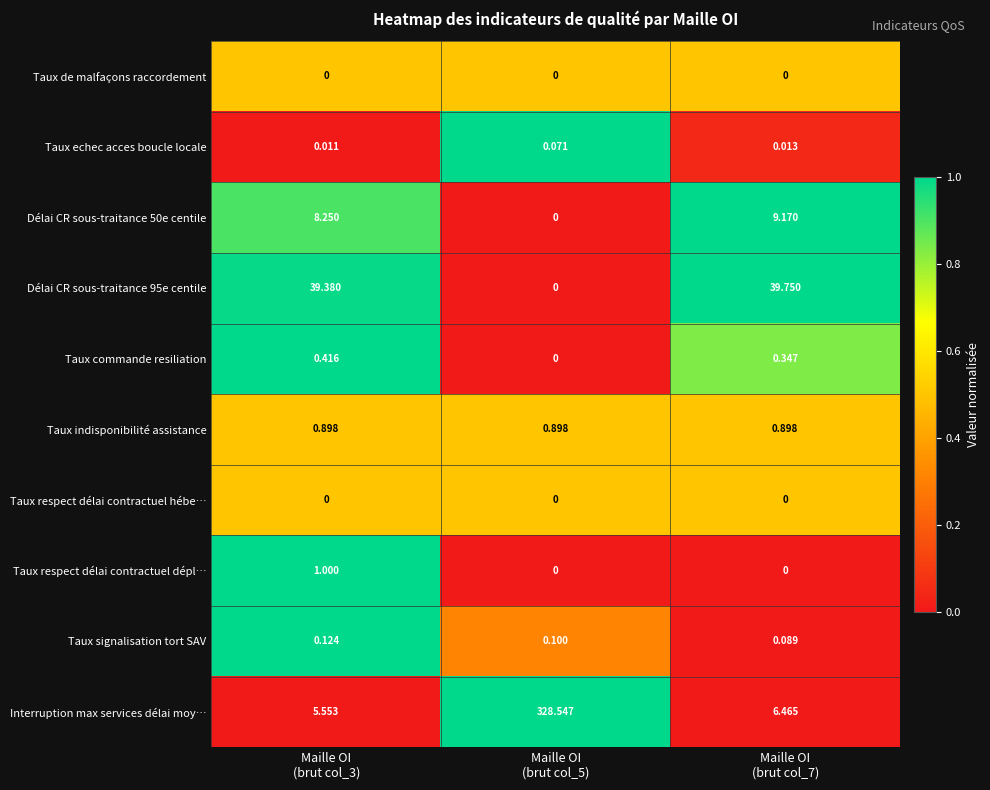

Which series has the widest spread of values?

Interruption max services délai moy…